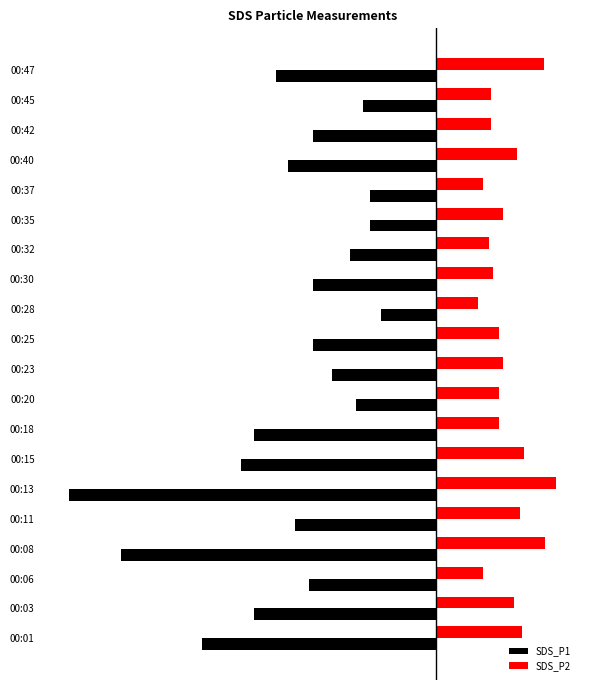

What are all the series names shown in the legend?

SDS_P1, SDS_P2